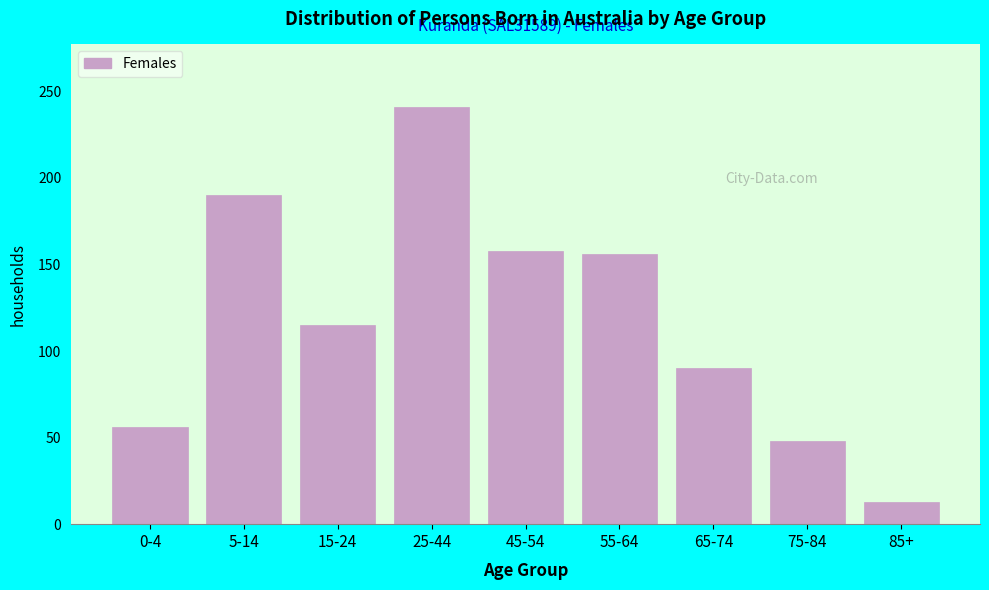

Reading left to right, extract all data points from this chart.

0-4=56	5-14=190	15-24=115	25-44=241	45-54=158	55-64=156	65-74=90	75-84=48	85+=13